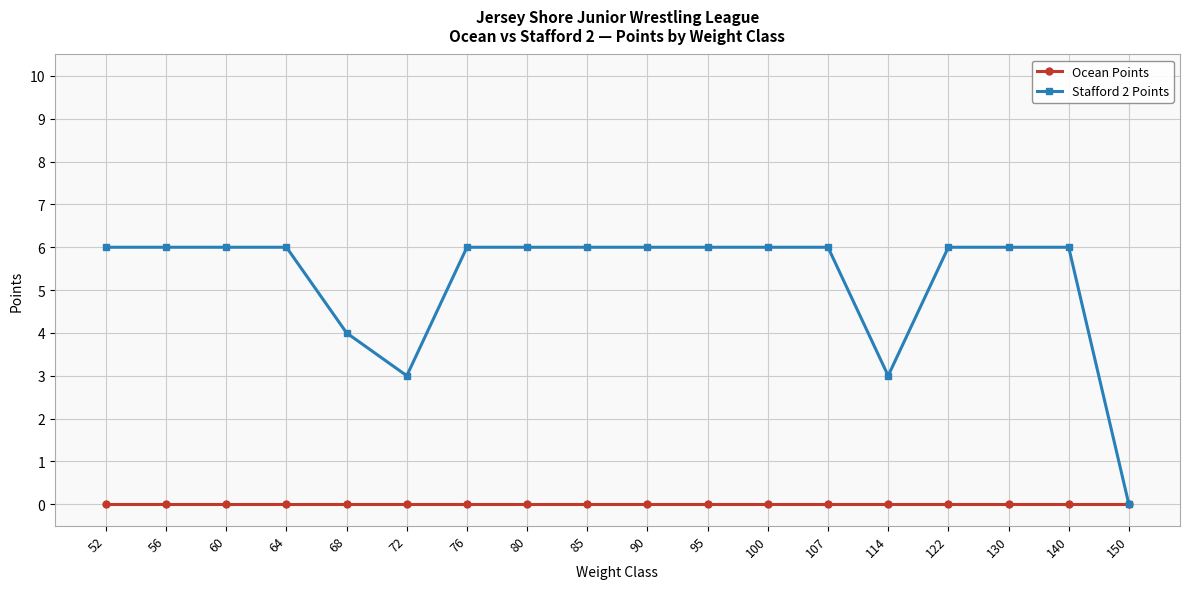

Is it true that Stafford 2 Points equals 2 at 56?

False